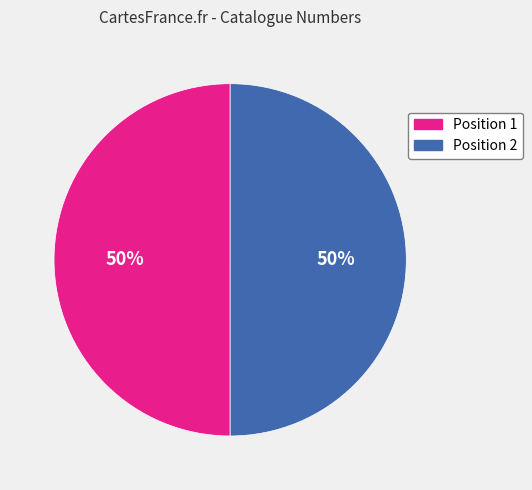

To the nearest percent, what is the average slice percentage?

50%